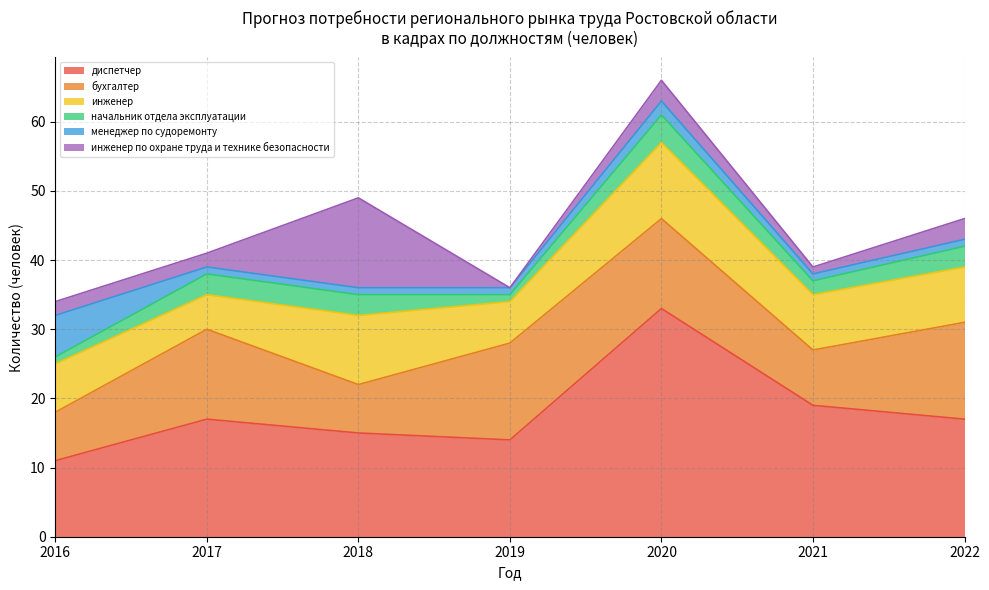

At which label does инженер по охране труда и технике безопасности first exceed 2?

2018